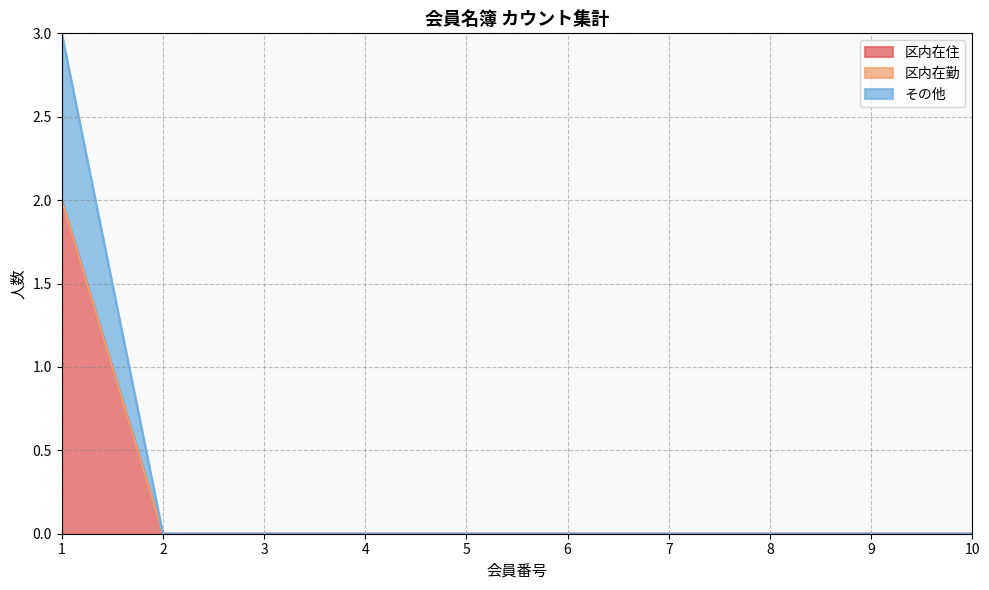

True or false: その他 and 区内在住 intersect in this chart.

False